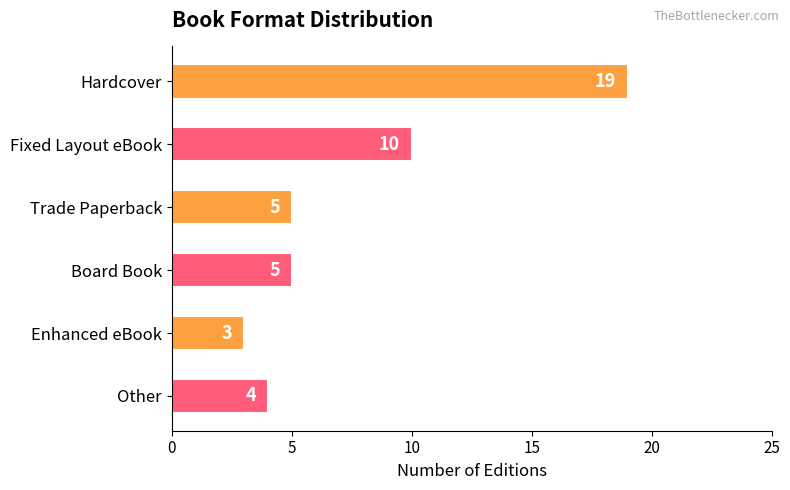

Which has a higher value, Enhanced eBook or Fixed Layout eBook?

Fixed Layout eBook